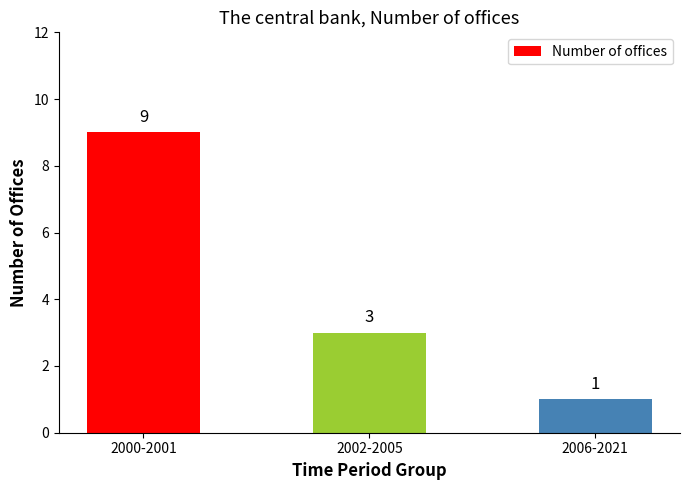

What is the change in value from 2000-2001 to 2002-2005?

-6